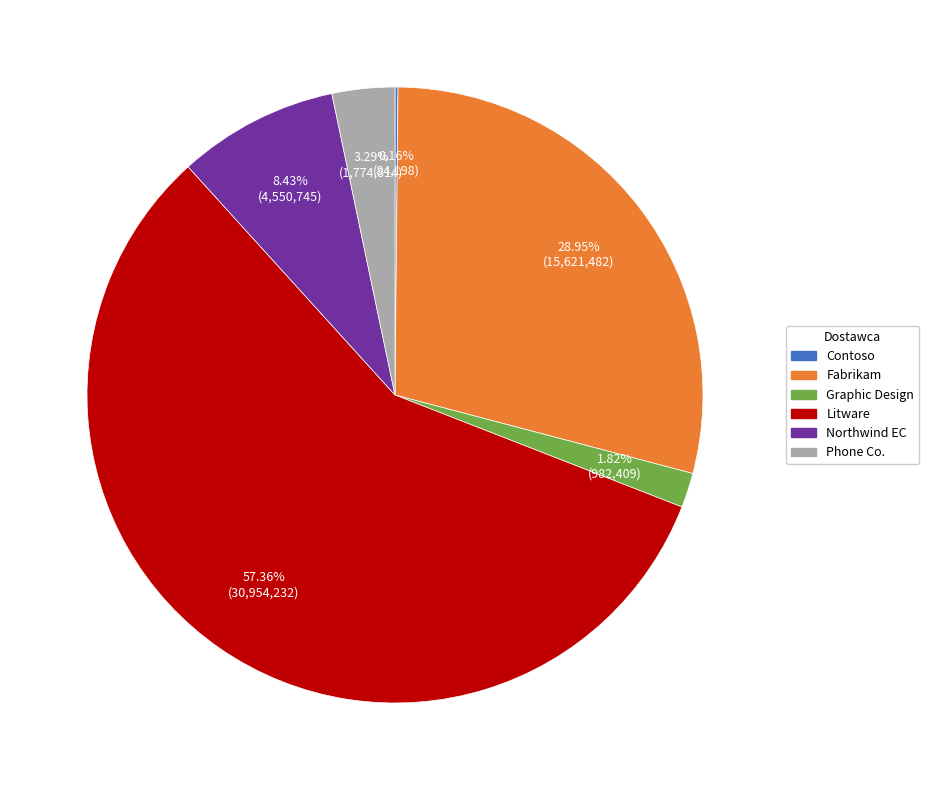

Does any single category account for the majority?

Yes